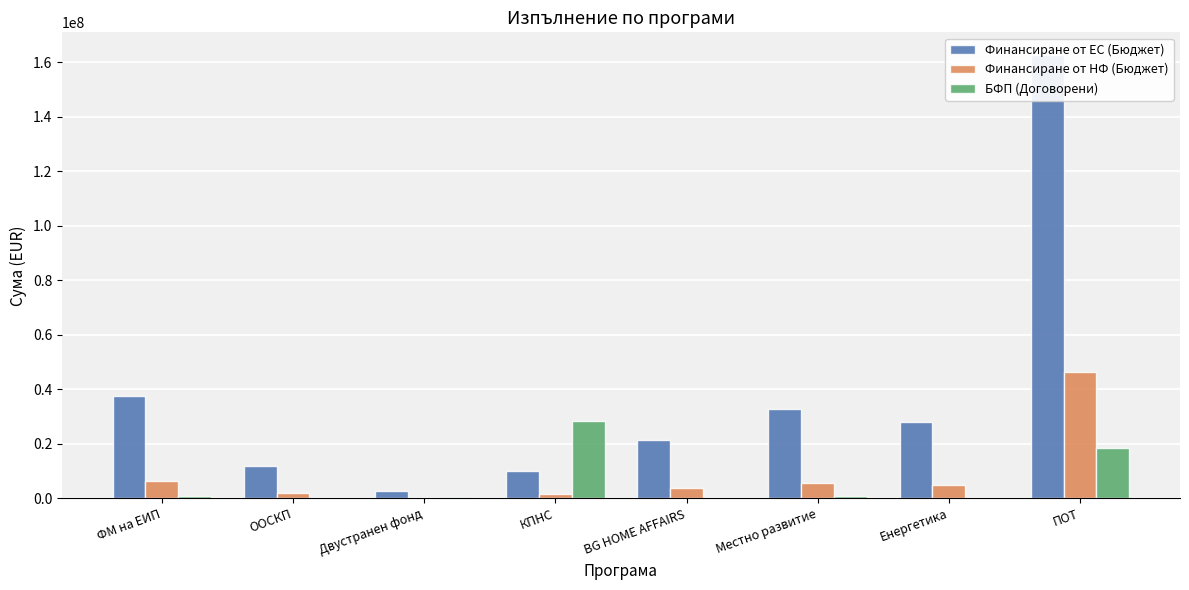

Which series has the widest spread of values?

Финансиране от ЕС (Бюджет)